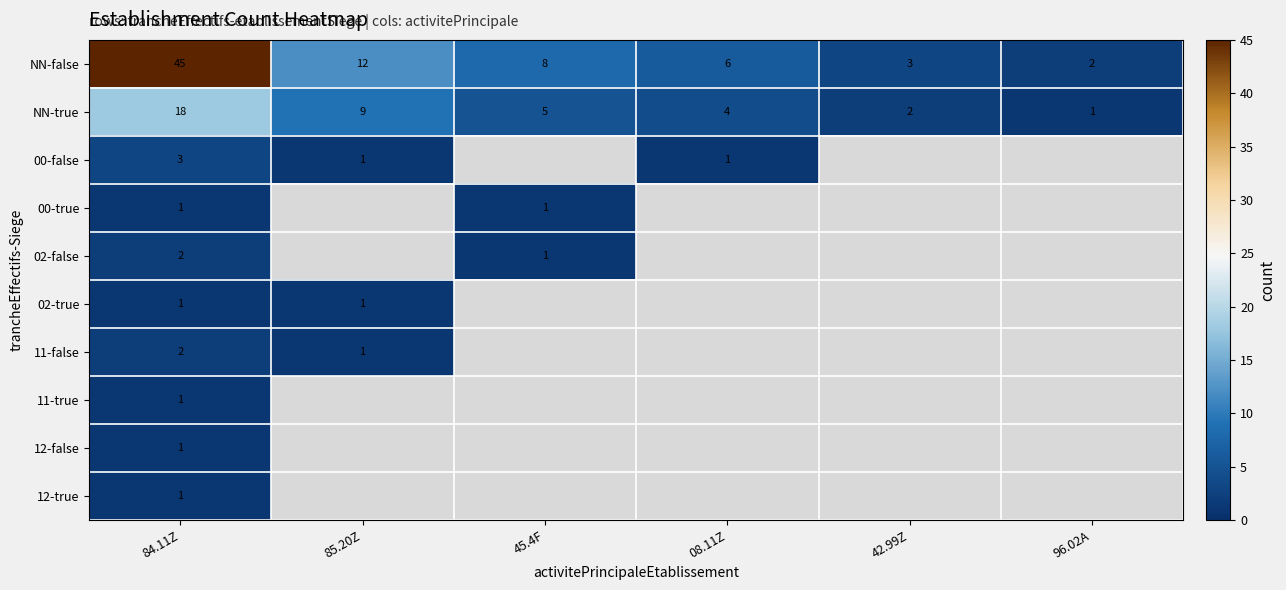

Which label corresponds to the largest value in the chart?

84.11Z